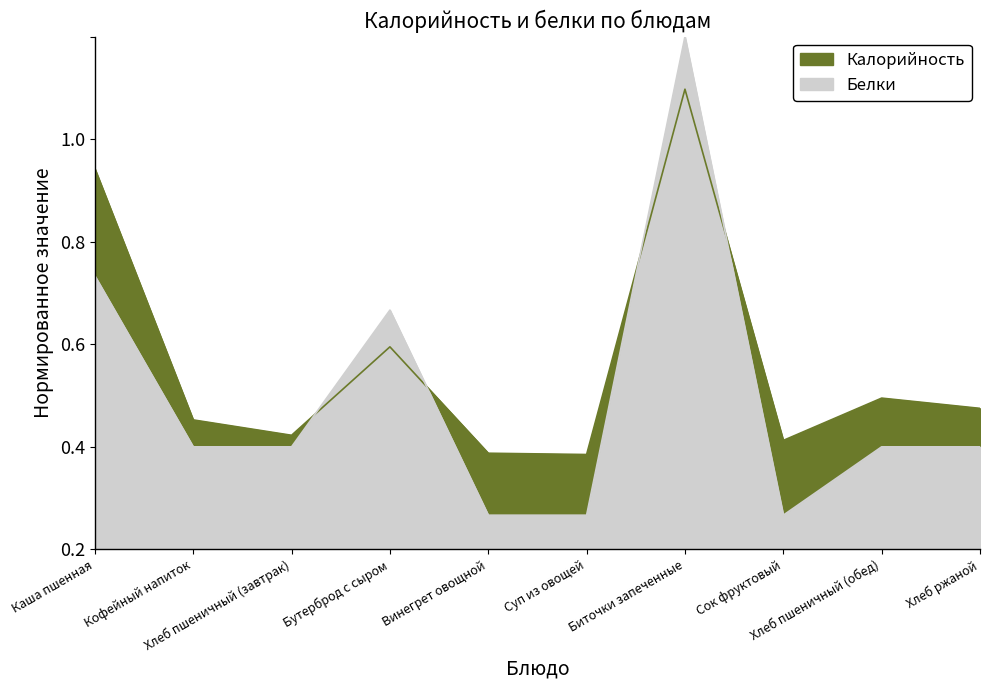

Where is the first local minimum for Белки?

Сок фруктовый